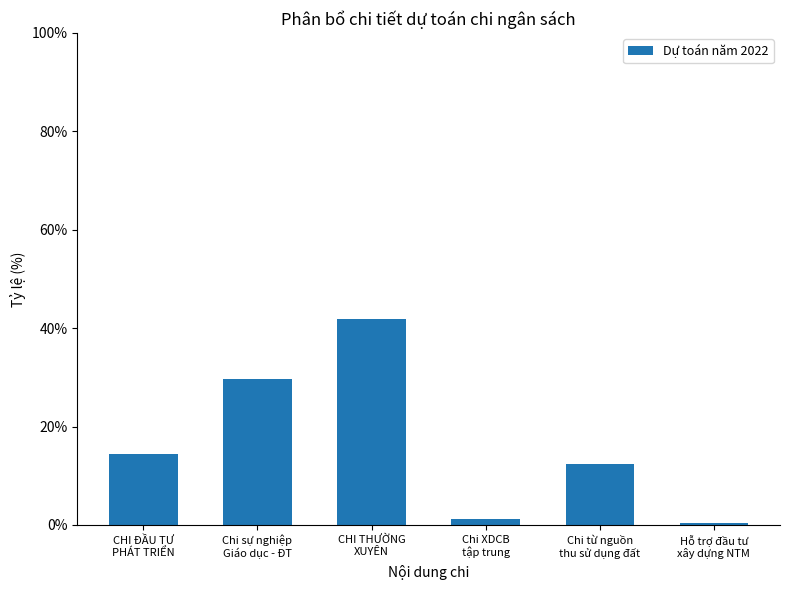

What is the difference between the maximum and second lowest values?

40.6